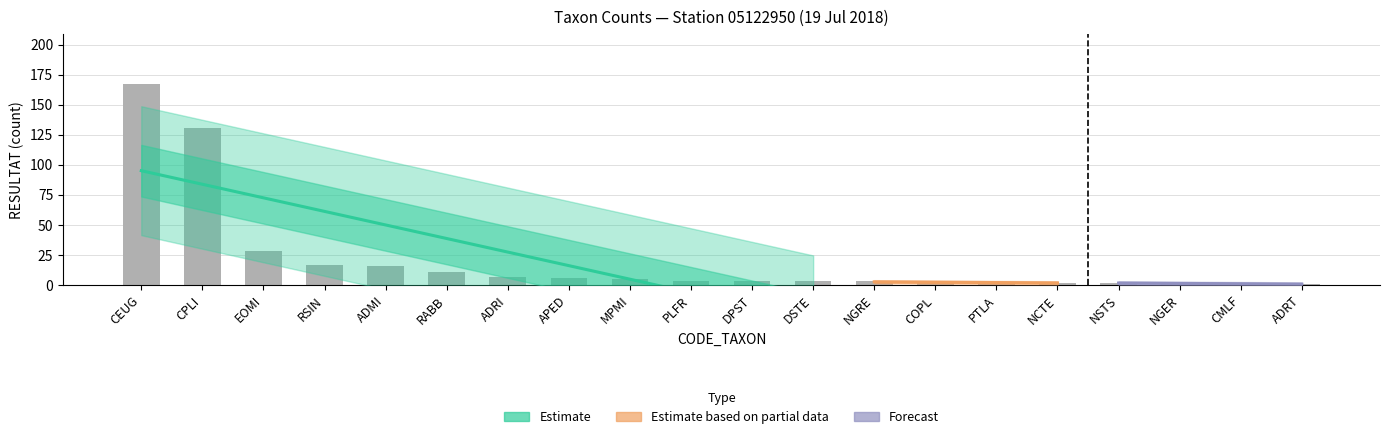

Between DSTE and RABB, which is larger?

RABB